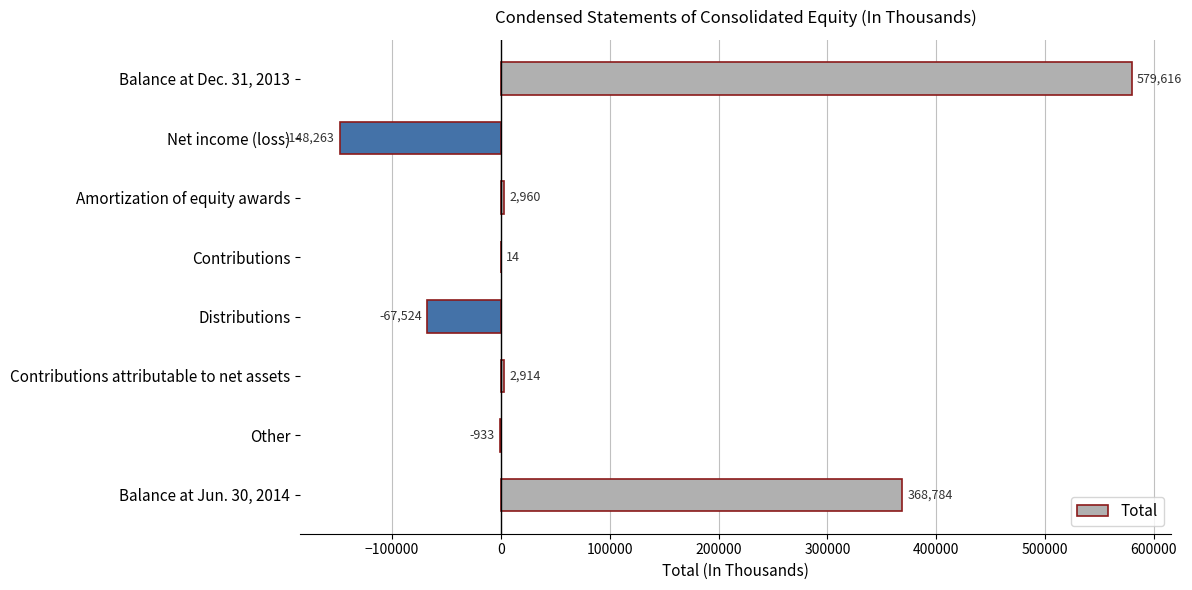

Are the bars horizontal?

Yes